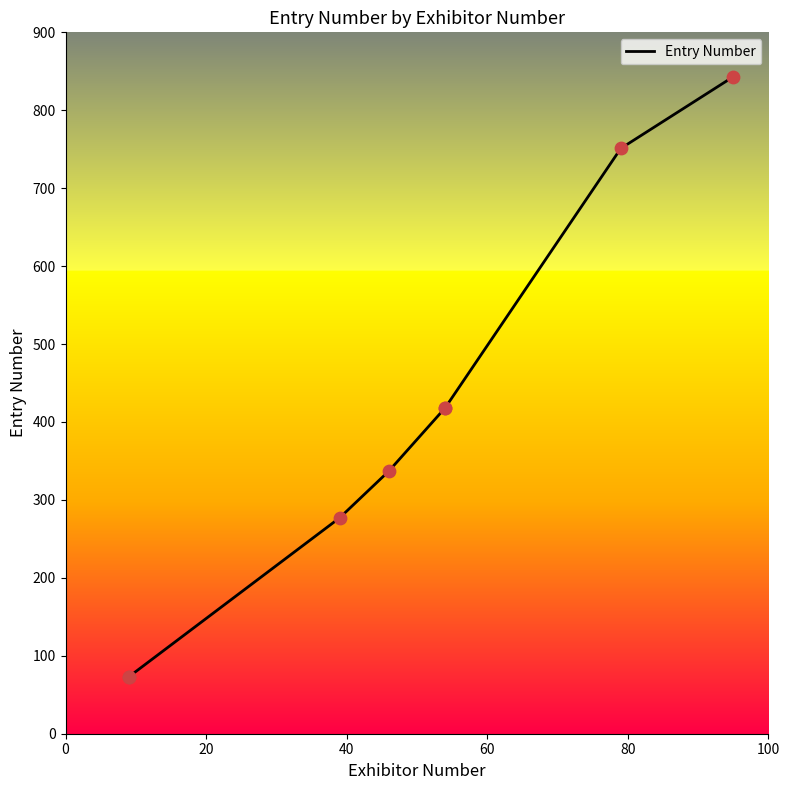

What is the ratio of the value at 20 to the value at 40?

0.3